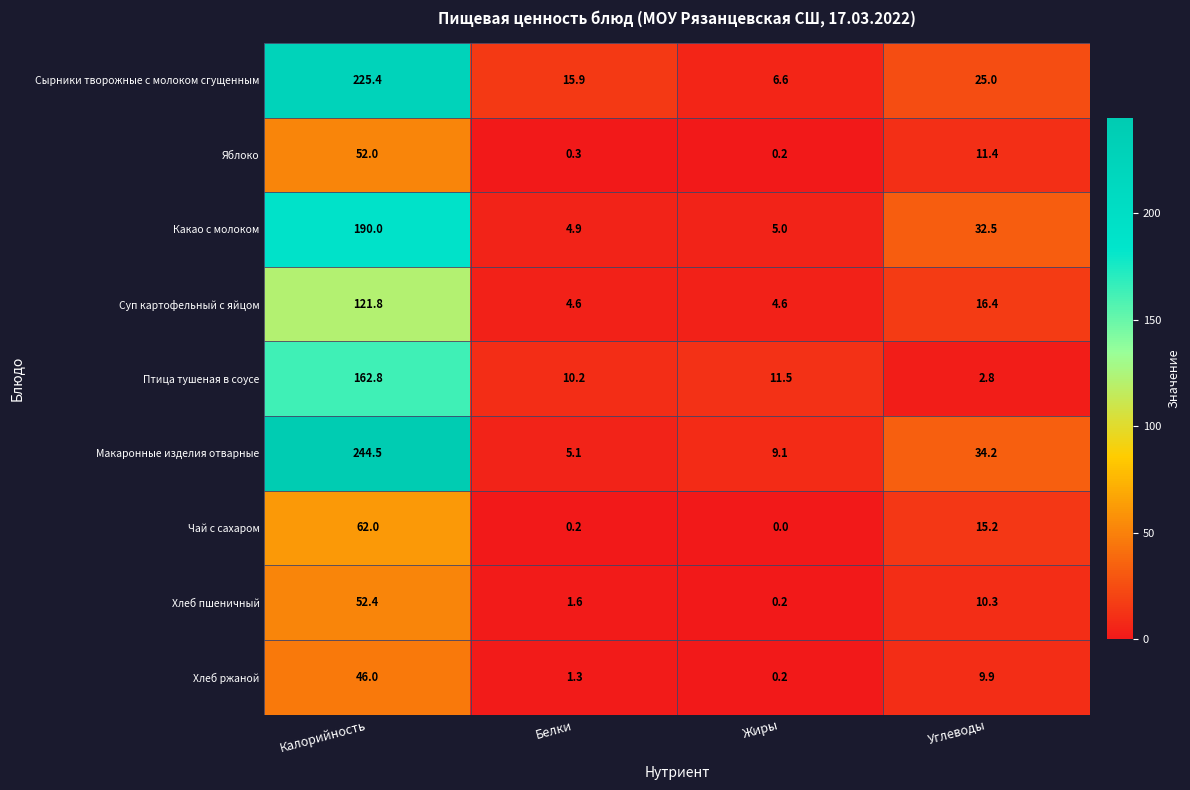

What is the maximum value shown in the chart?

244.5